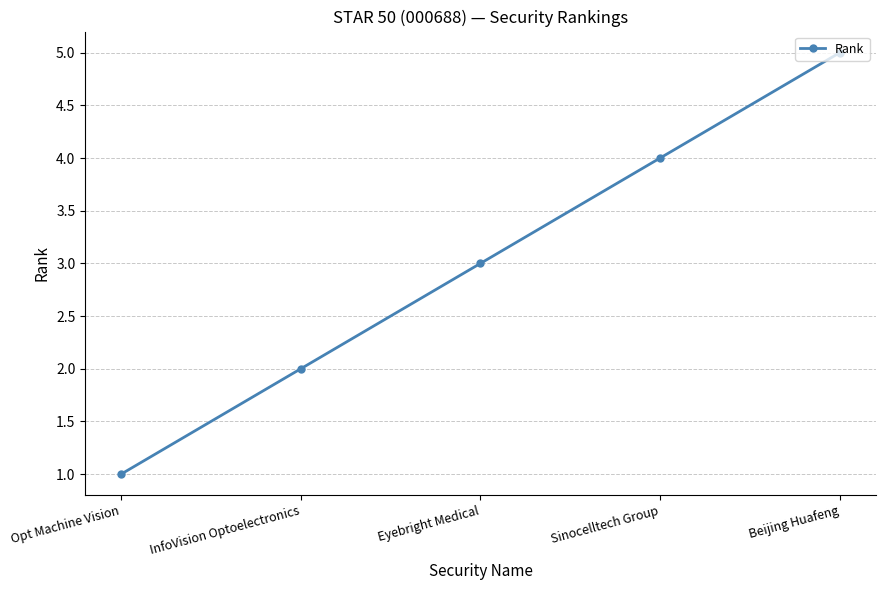

What is the value of the 5th point from the left?

5